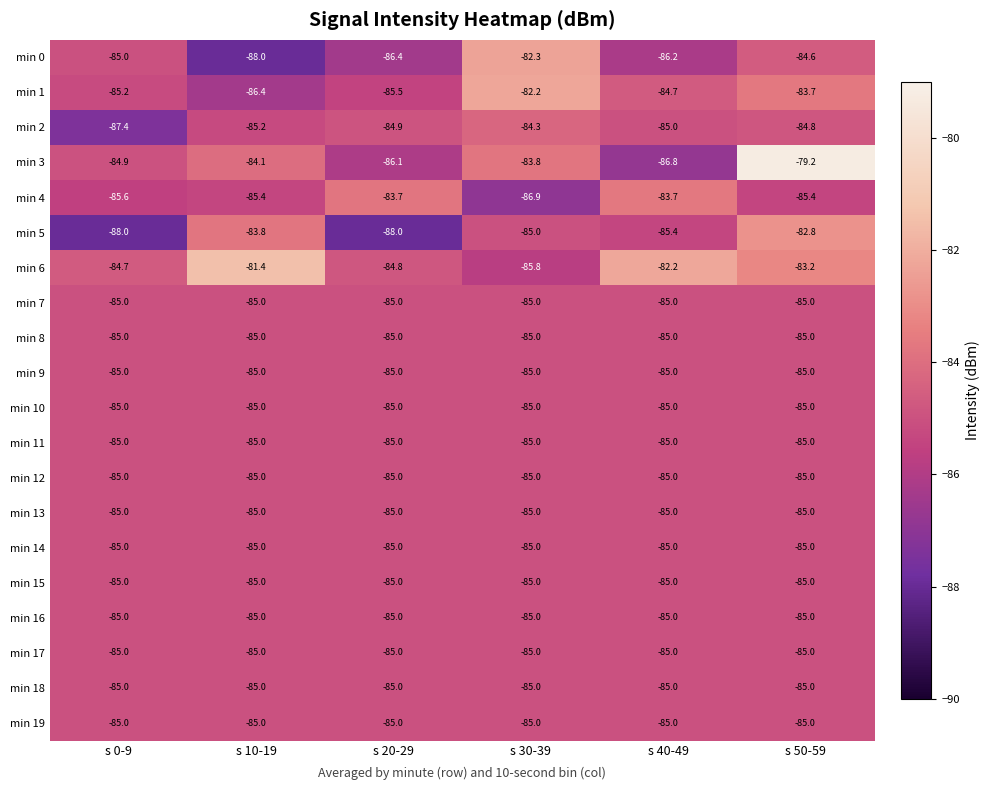

Is the value of min 1 at s 30-39 greater than the value of min 12 at s 30-39?

Yes